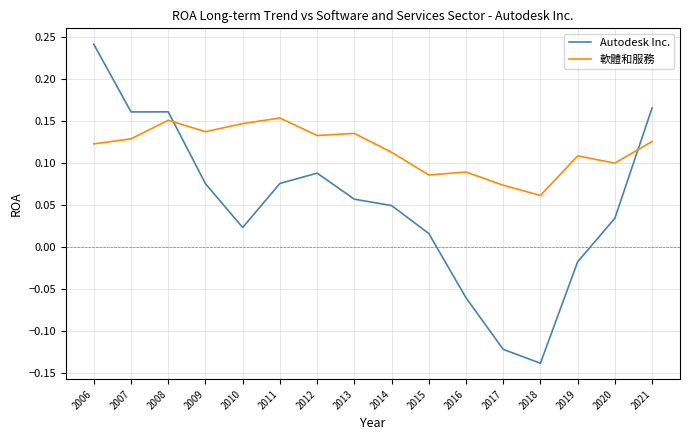

True or false: Autodesk Inc. and 軟體和服務 cross at least once.

True